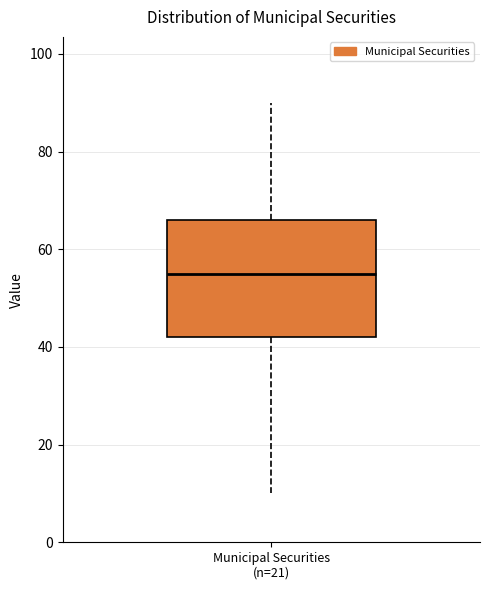

Where does the median line of the box for Municipal Securities (n=21) sit on the y-axis? The values are not printed on the chart, so give them approximately, as read against the axis.

56